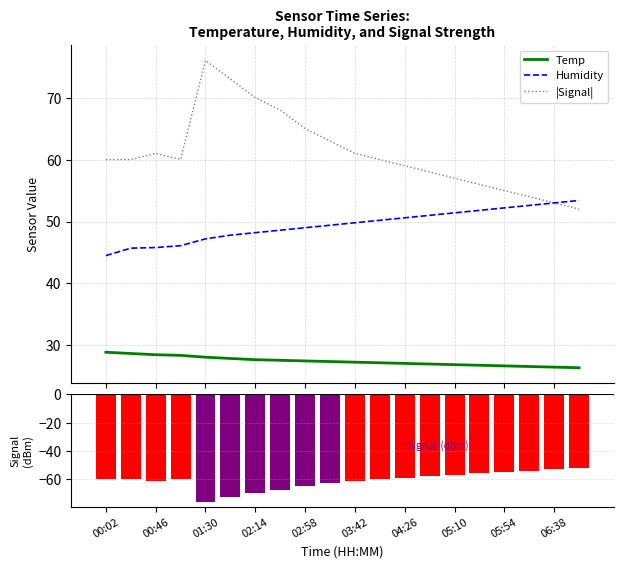

True or false: |Signal| and Temp cross at least once.

False